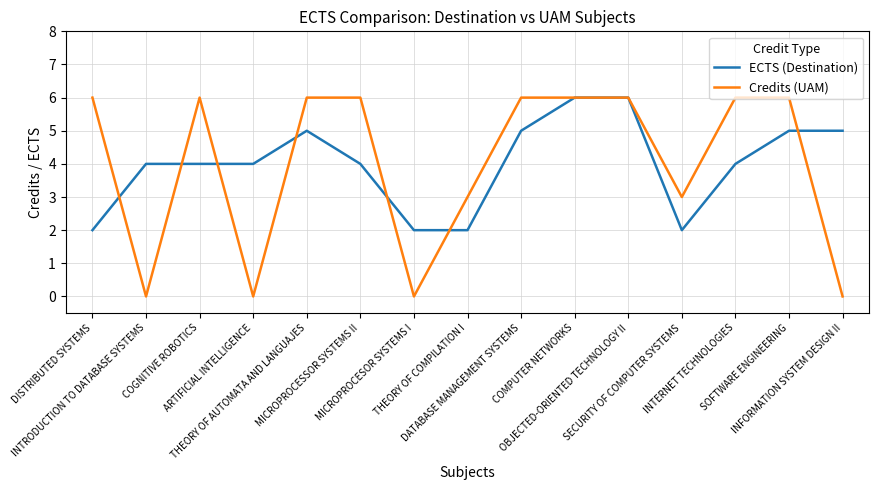

Is the value of Credits (UAM) at DISTRIBUTED SYSTEMS greater than the value of ECTS (Destination) at COGNITIVE ROBOTICS?

Yes